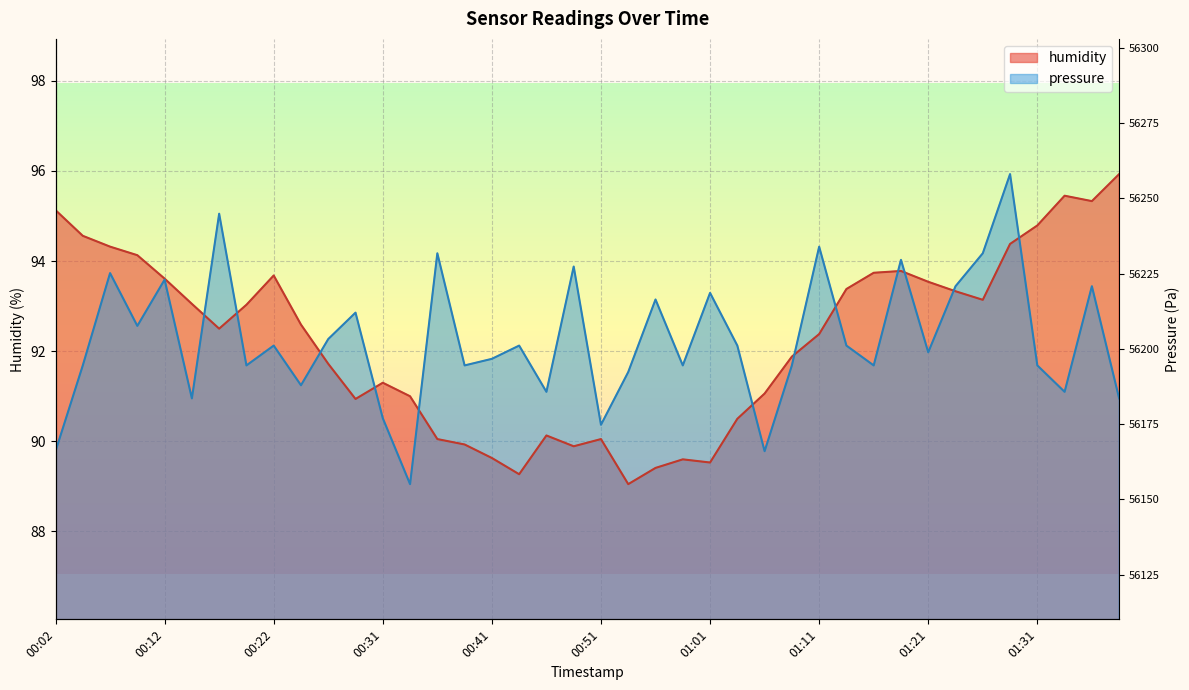

How many data points in humidity are less than 92?

18